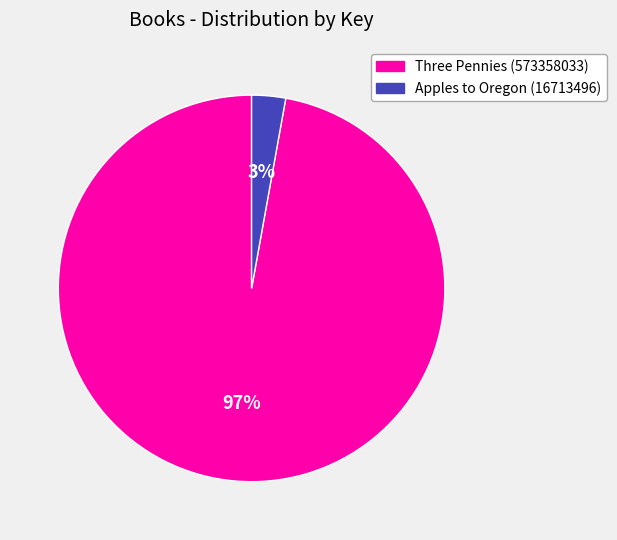

To the nearest percent, what portion does Apples to Oregon (16713496) represent?

3%